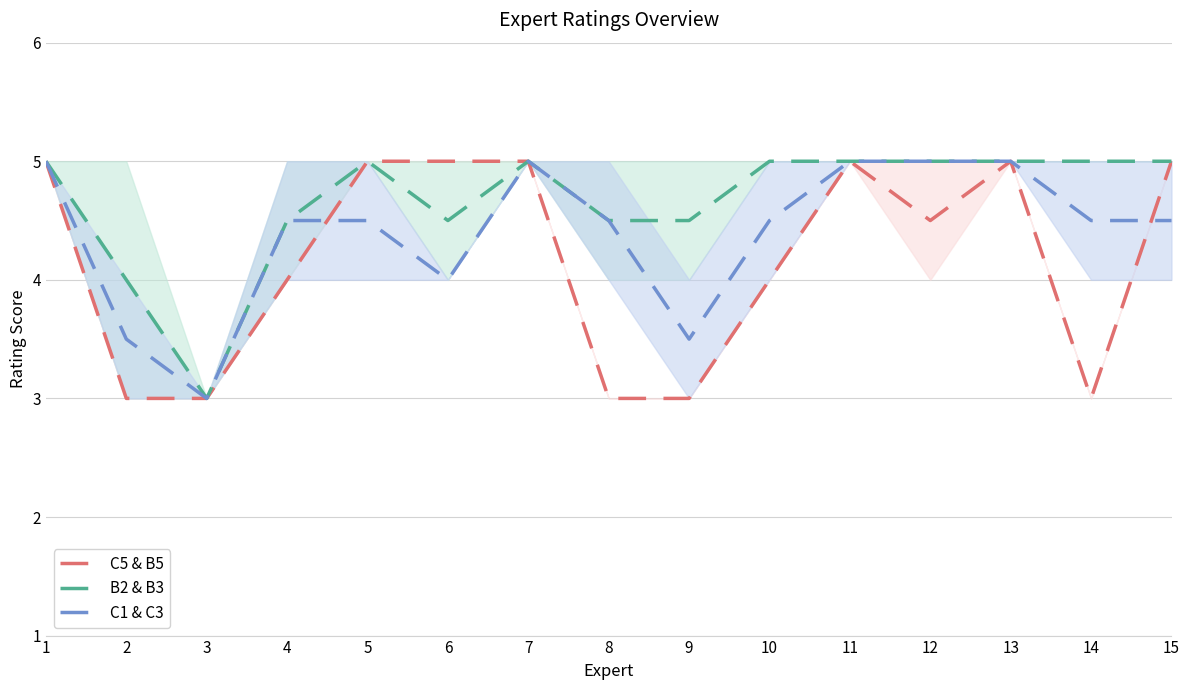

In B2 & B3, how many points are higher than both neighbors (excluding endpoints)?

2